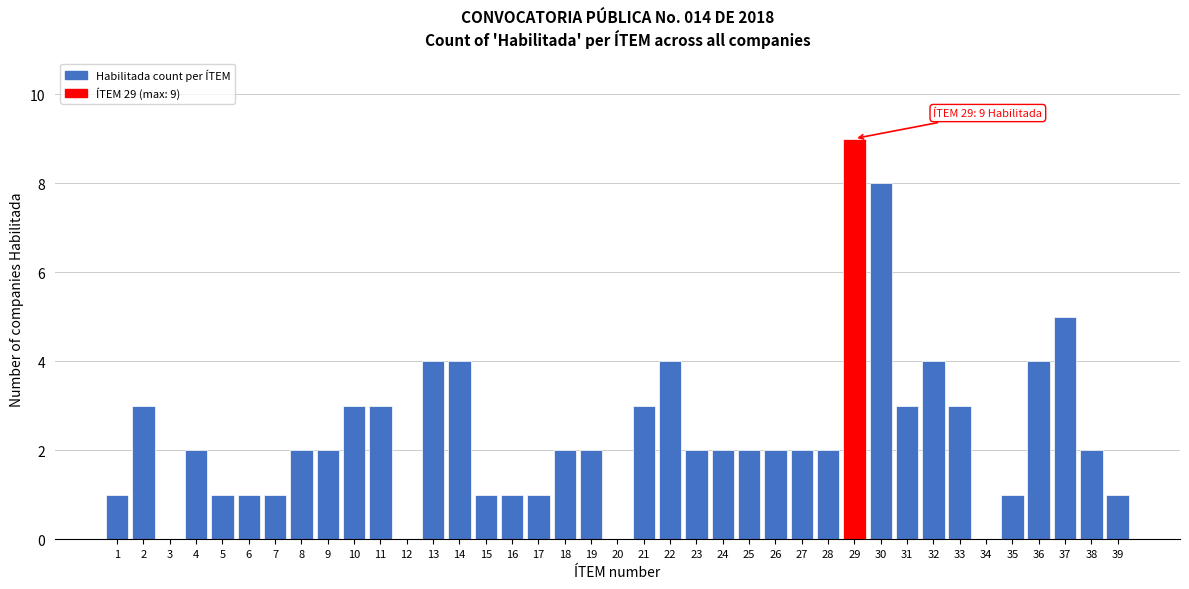

What is the approximate value at 33?

3